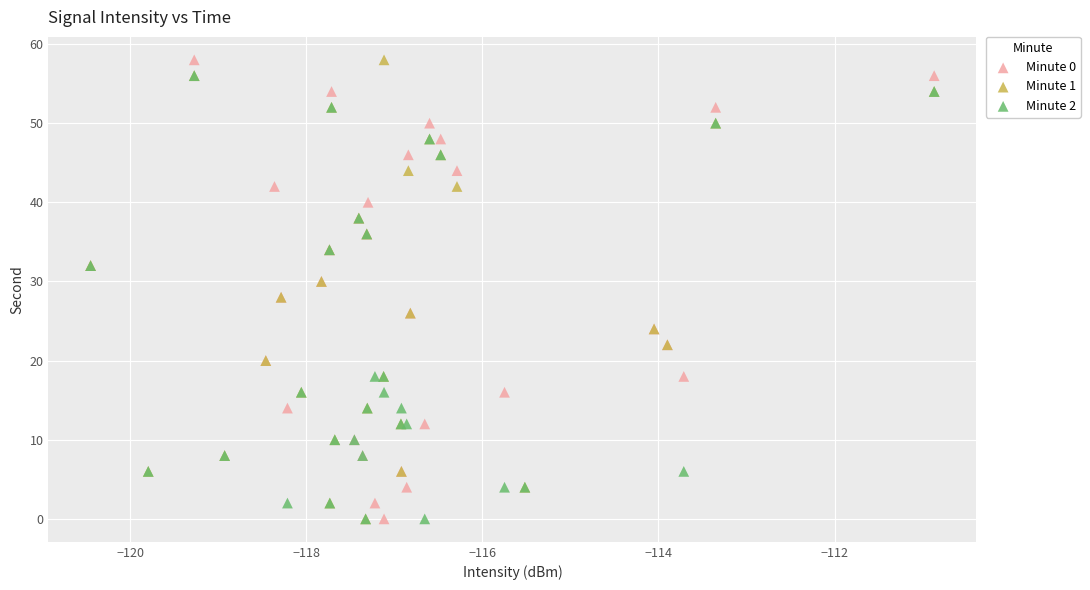

What are all the series names shown in the legend?

Minute 0, Minute 1, Minute 2